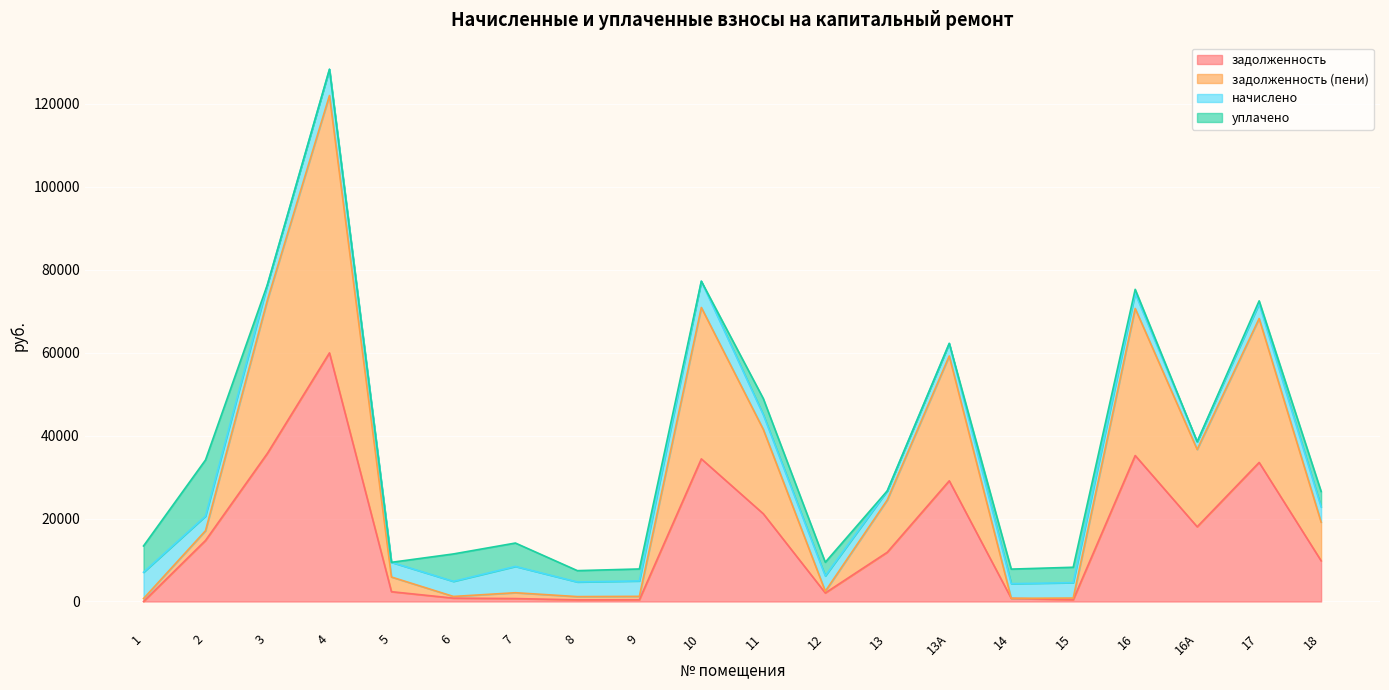

Rank the categories by задолженность (пени) value from lowest to highest.

1, 14, 15, 8, 6, 9, 7, 12, 5, 2, 18, 13, 16А, 11, 13А, 17, 16, 10, 3, 4